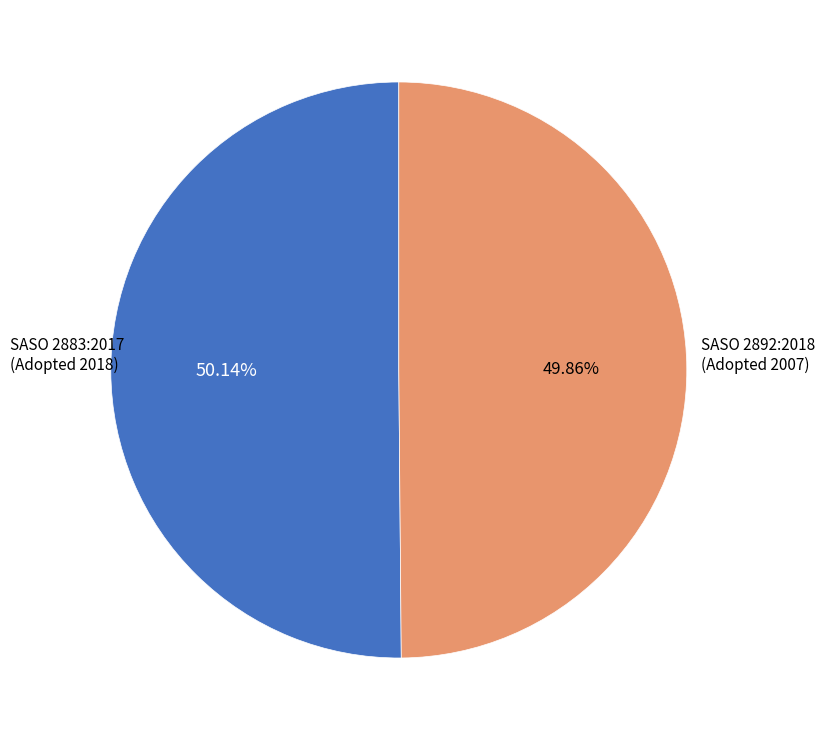

Is there a majority slice in this chart?

Yes